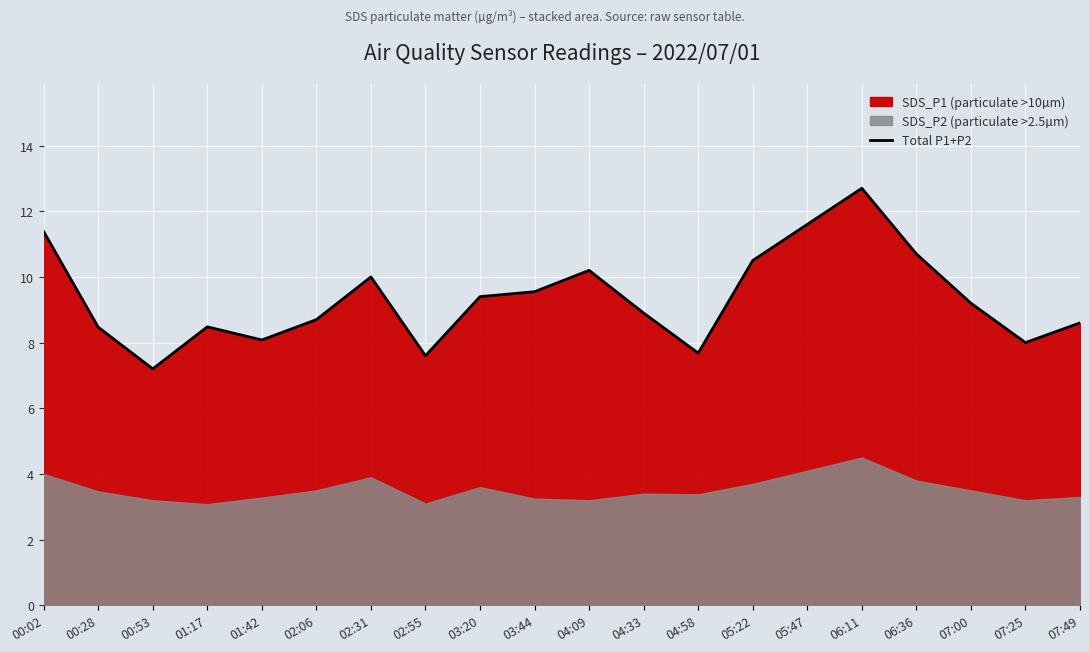

What is the sum of all values?

186.9